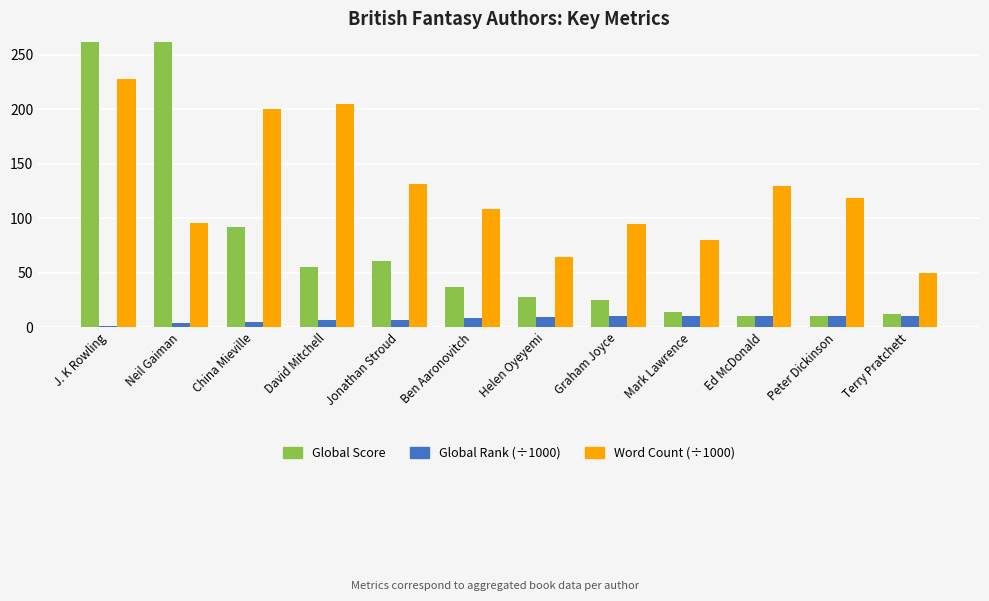

Rank the categories by Global Rank (÷1000) value from lowest to highest.

J. K Rowling, Neil Gaiman, China Mieville, David Mitchell, Jonathan Stroud, Ben Aaronovitch, Helen Oyeyemi, Graham Joyce, Mark Lawrence, Ed McDonald, Peter Dickinson, Terry Pratchett